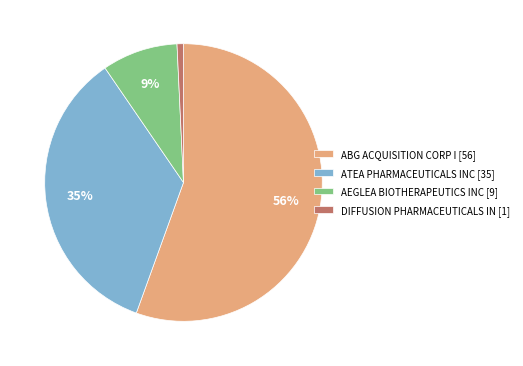

Is the sum of DIFFUSION PHARMACEUTICALS IN [1] and AEGLEA BIOTHERAPEUTICS INC [9] greater than half?

No